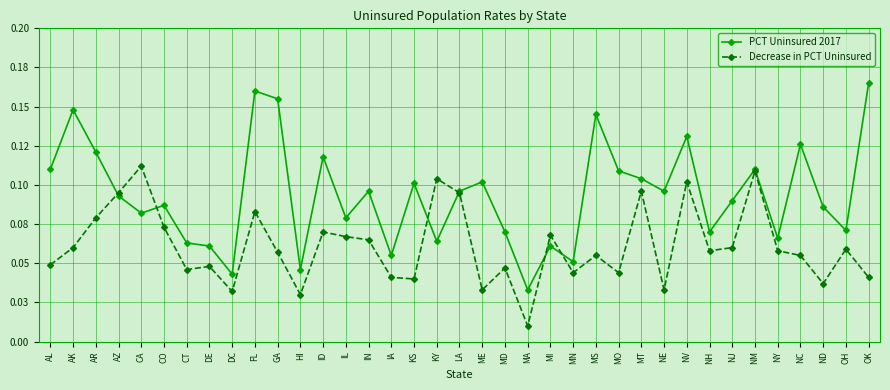

What is the label of the 31st point from the left?

NJ